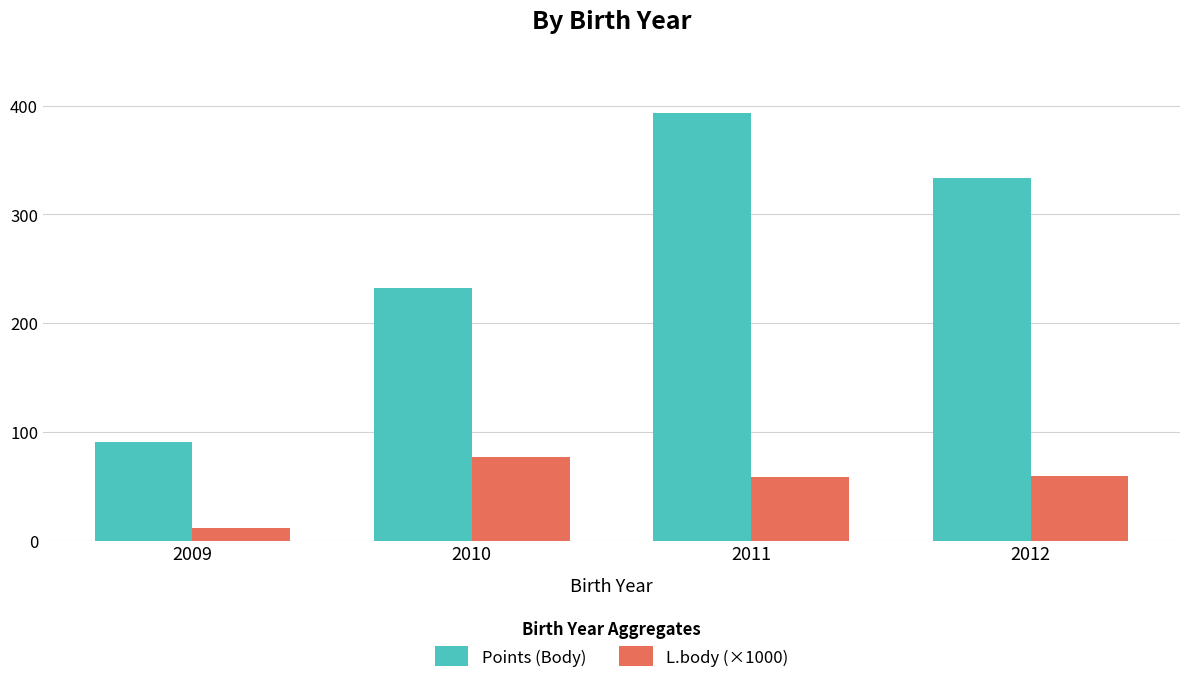

What is the minimum value shown in the chart?

11.4